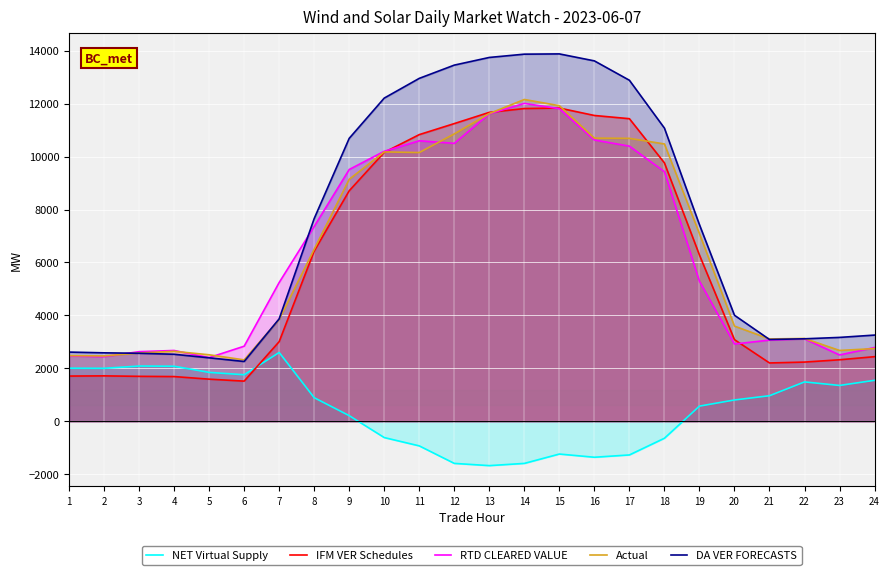

What are all the series names shown in the legend?

NET Virtual Supply, IFM VER Schedules, RTD CLEARED VALUE, Actual, DA VER FORECASTS